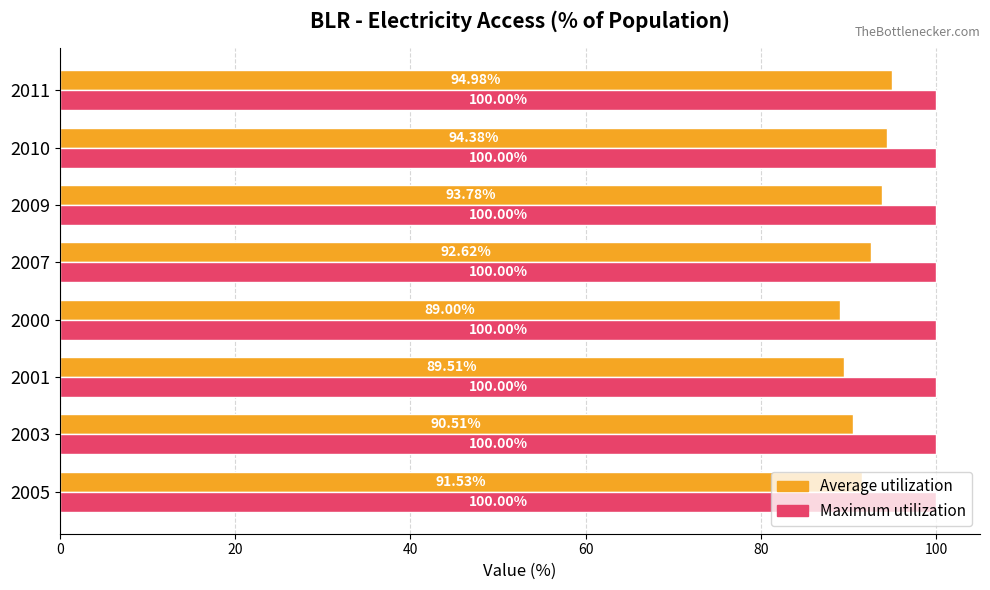

What is the spread (max minus min) of values at 2010?

5.6